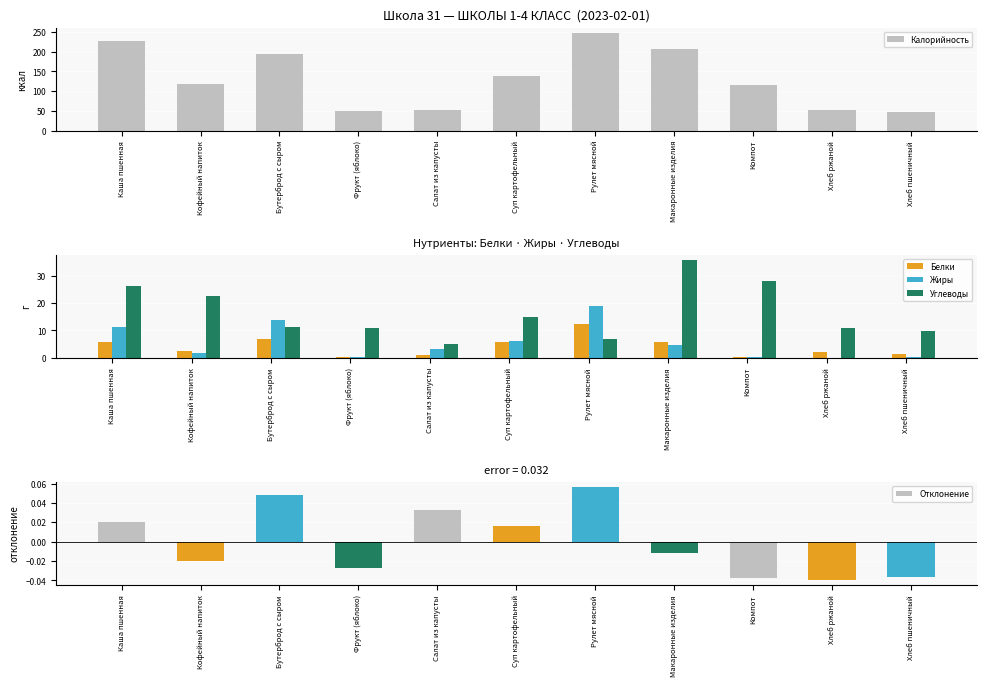

What position from the left is Бутерброд с сыром?

3